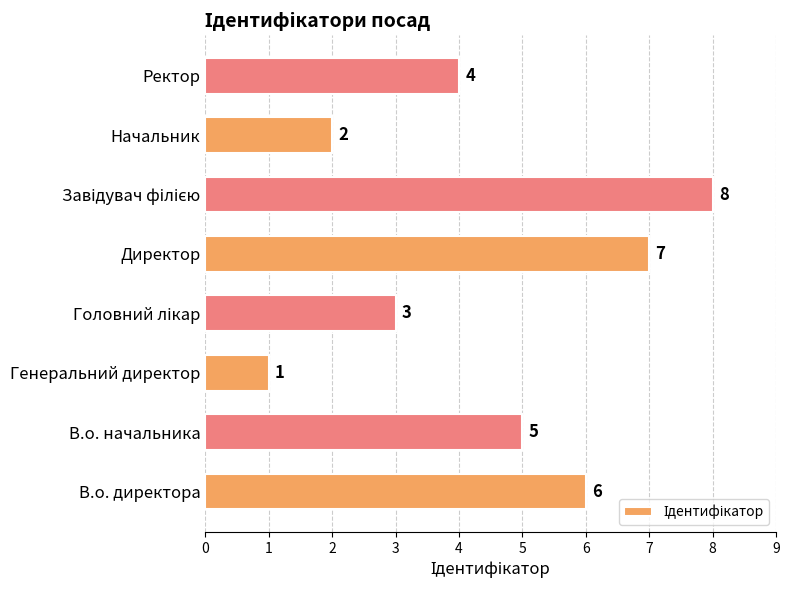

Are the bars horizontal?

Yes